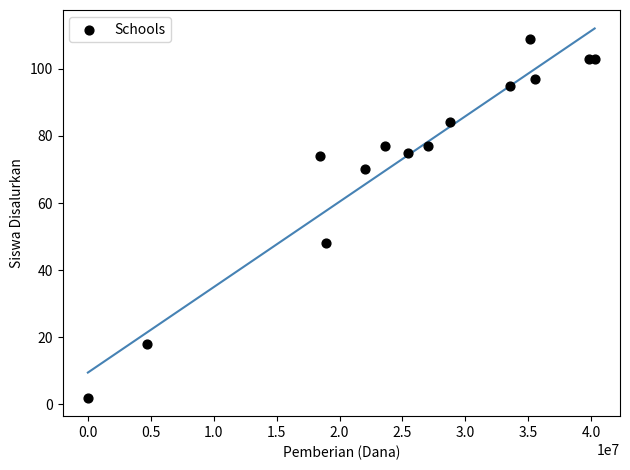

What Y value in the scatter plot is closest to 55?

48